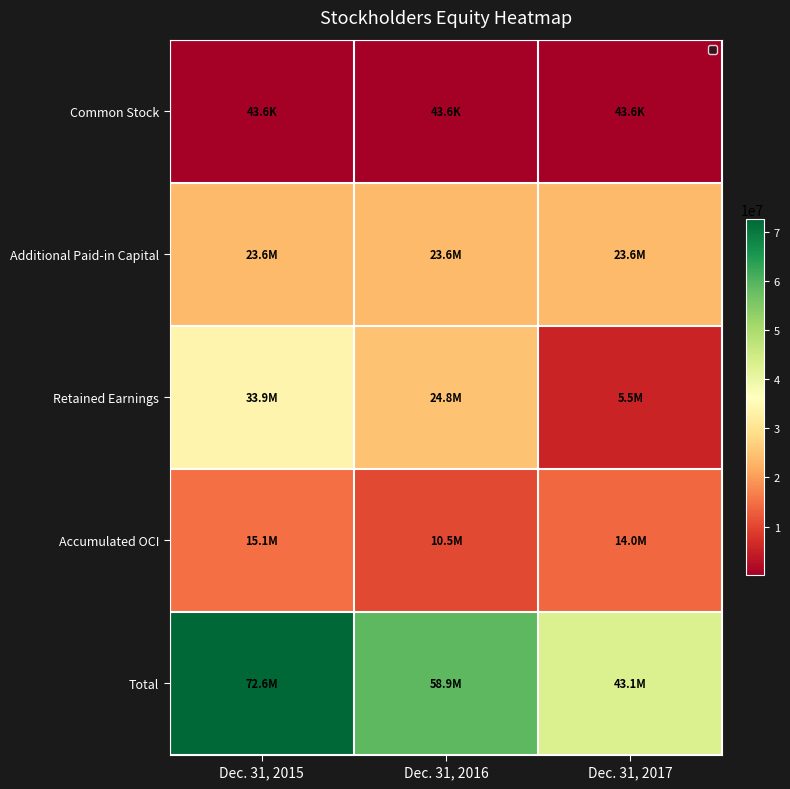

Which category has the lowest value across all series?

Dec. 31, 2015